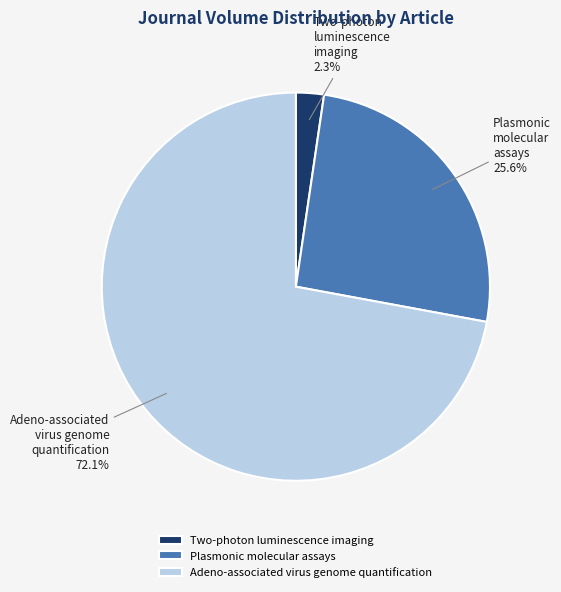

To the nearest percent, what portion does Adeno-associated virus genome quantification represent?

72%